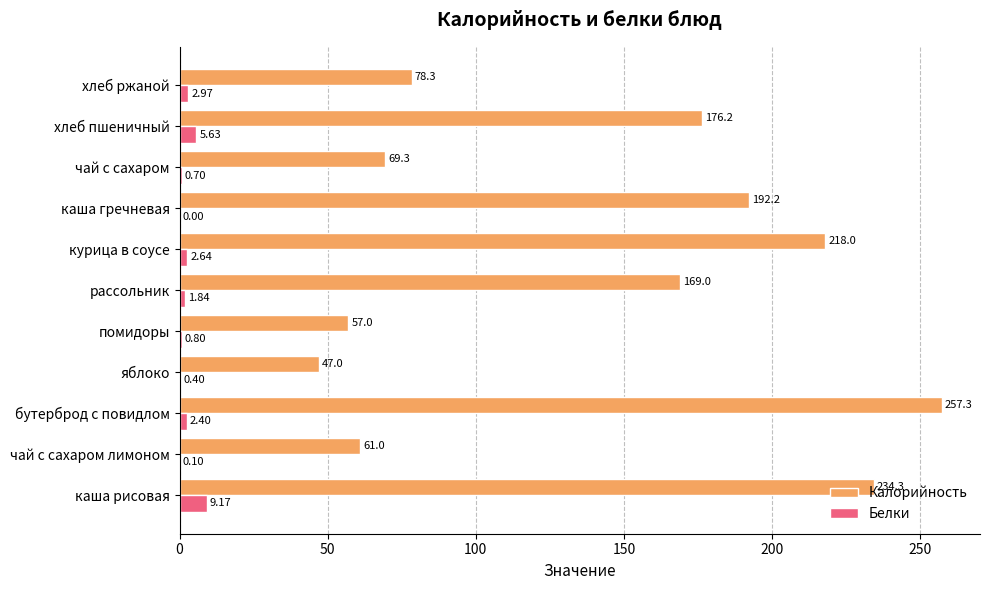

What is the highest value of the Калорийность series?

257.3